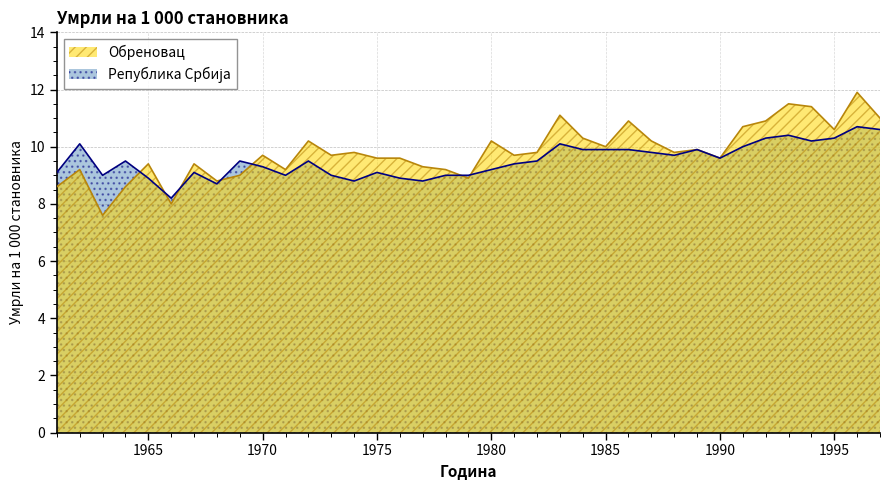

Which series ends up on top after the final intersection of Обреновац and Република Србија?

Обреновац